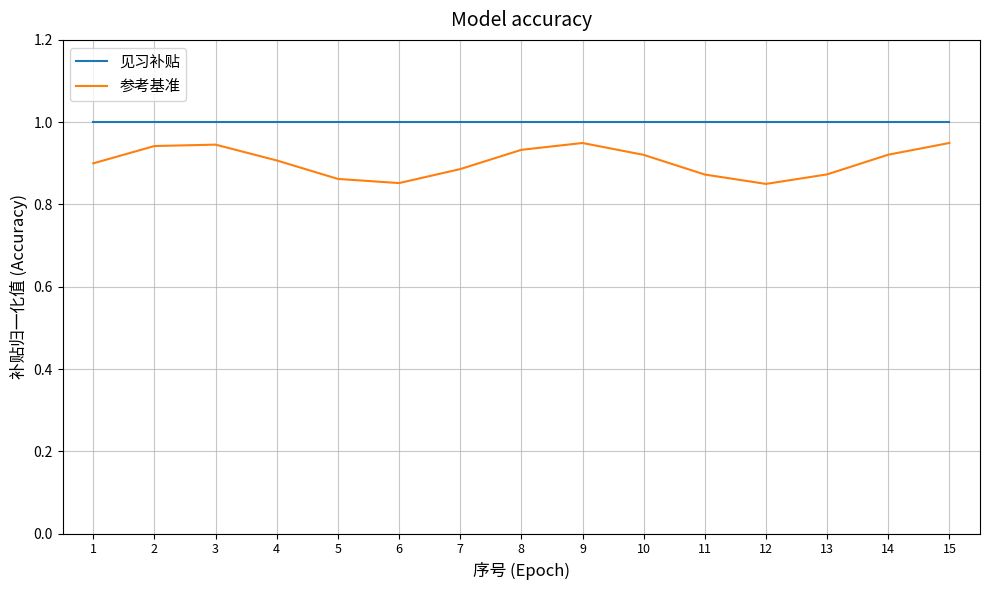

What are all the series names shown in the legend?

见习补贴, 参考基准